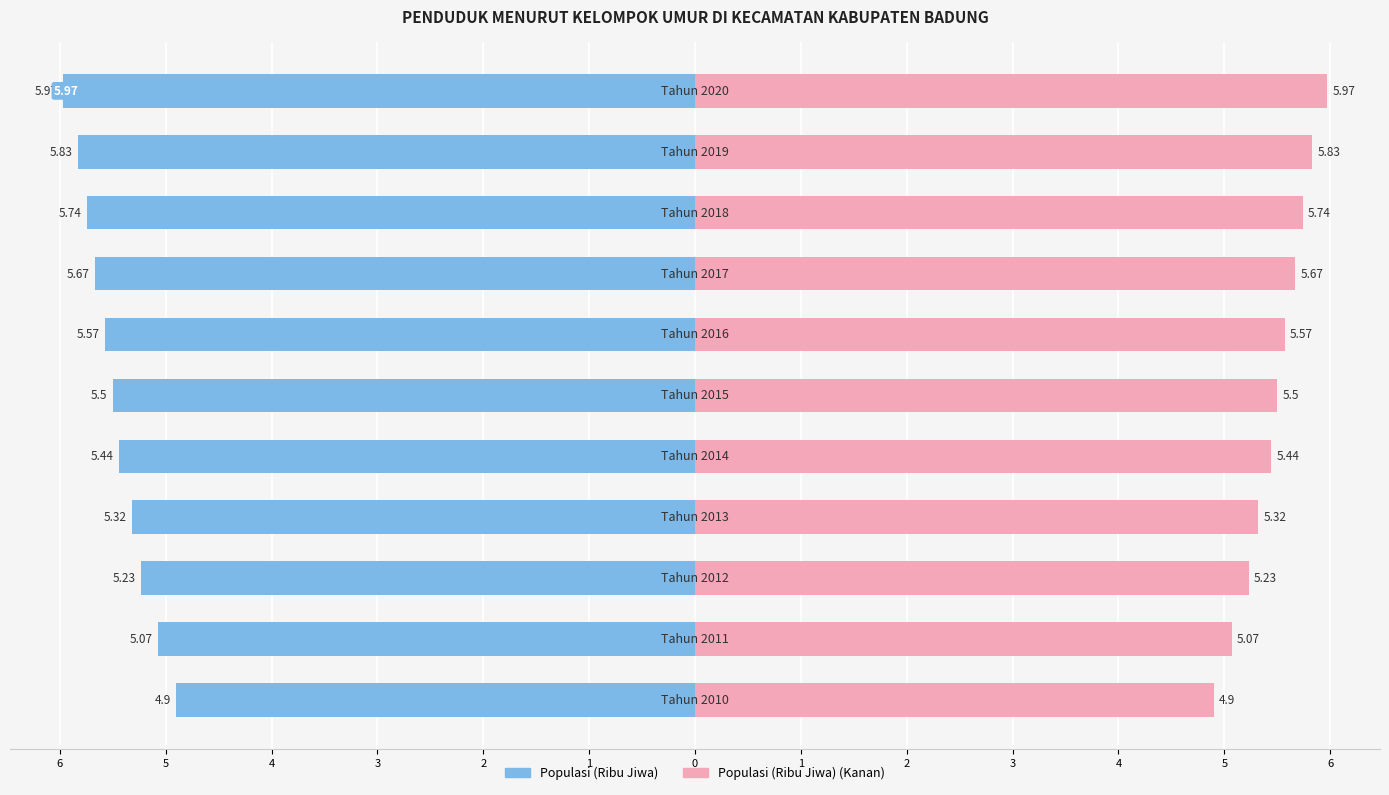

Which series has the largest total across all categories?

Populasi (Ribu Jiwa) (Kanan)